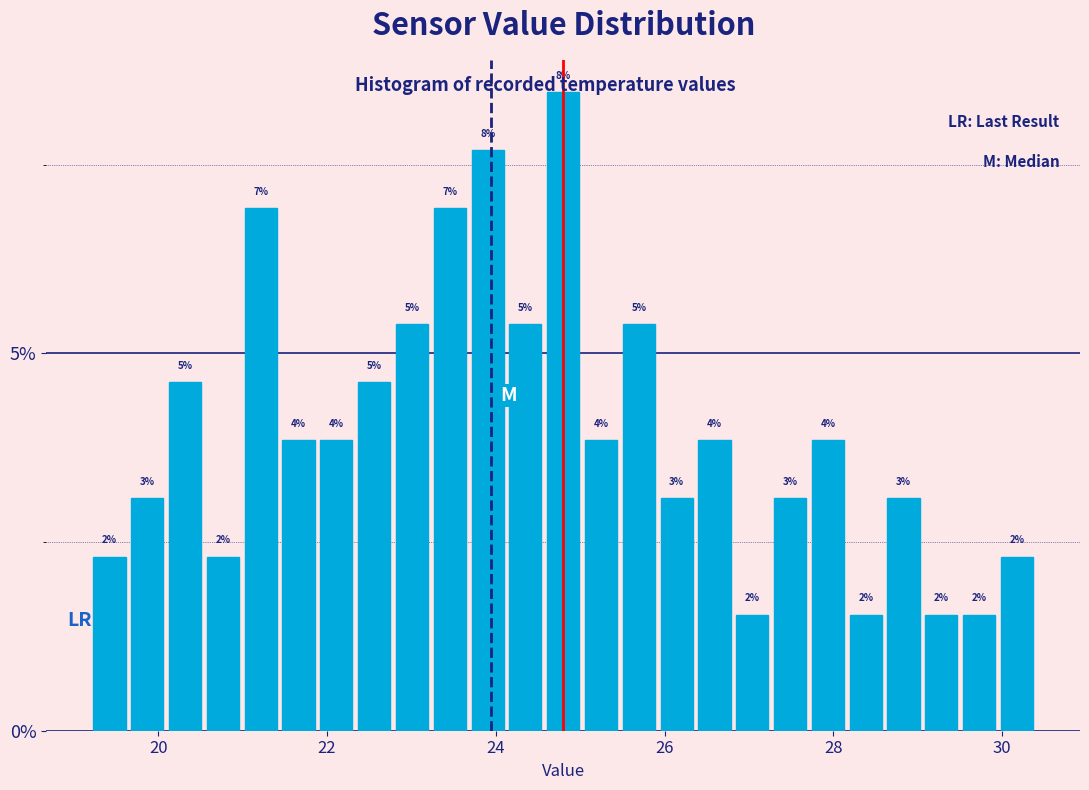

Around what value on the x-axis is the tallest bar? Give the approximate position of its centre, as read against the axis.

24.8